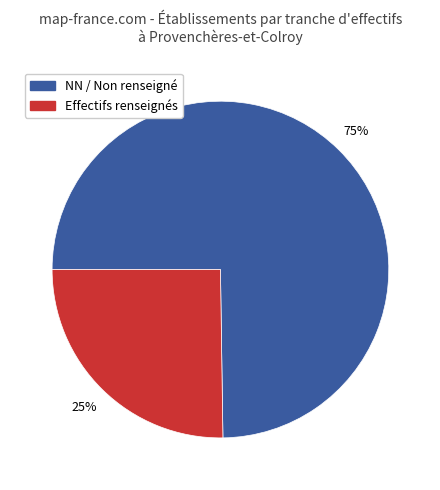

To the nearest percent, what is the average slice percentage?

50%